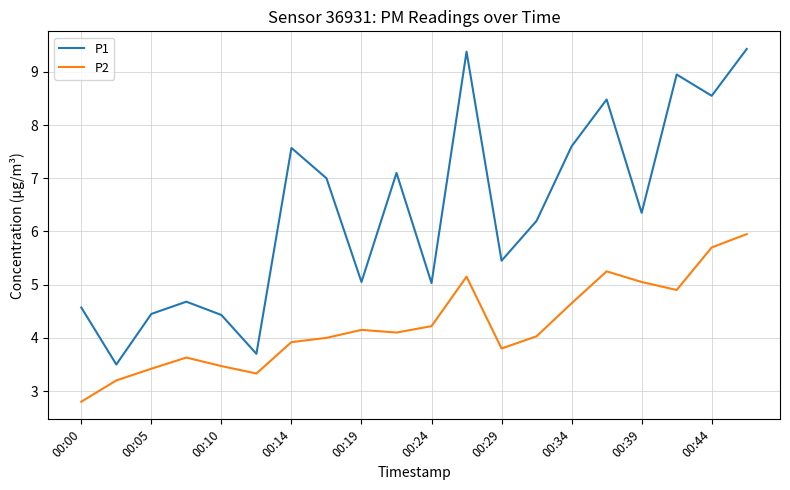

Is this an area chart (filled region under the line)?

No